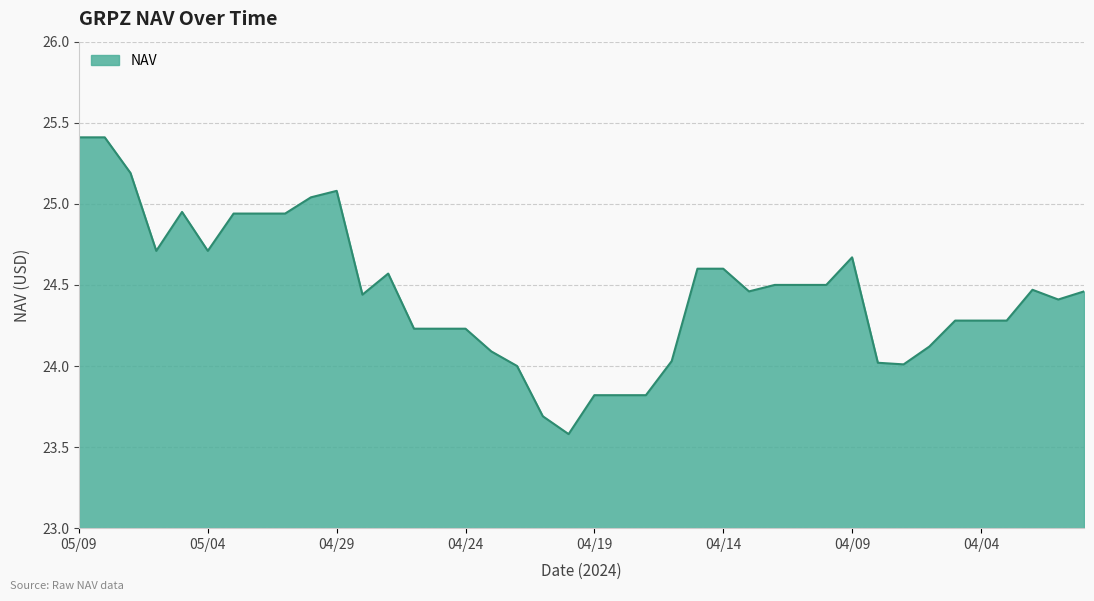

What is the difference between the maximum and minimum values?

1.8